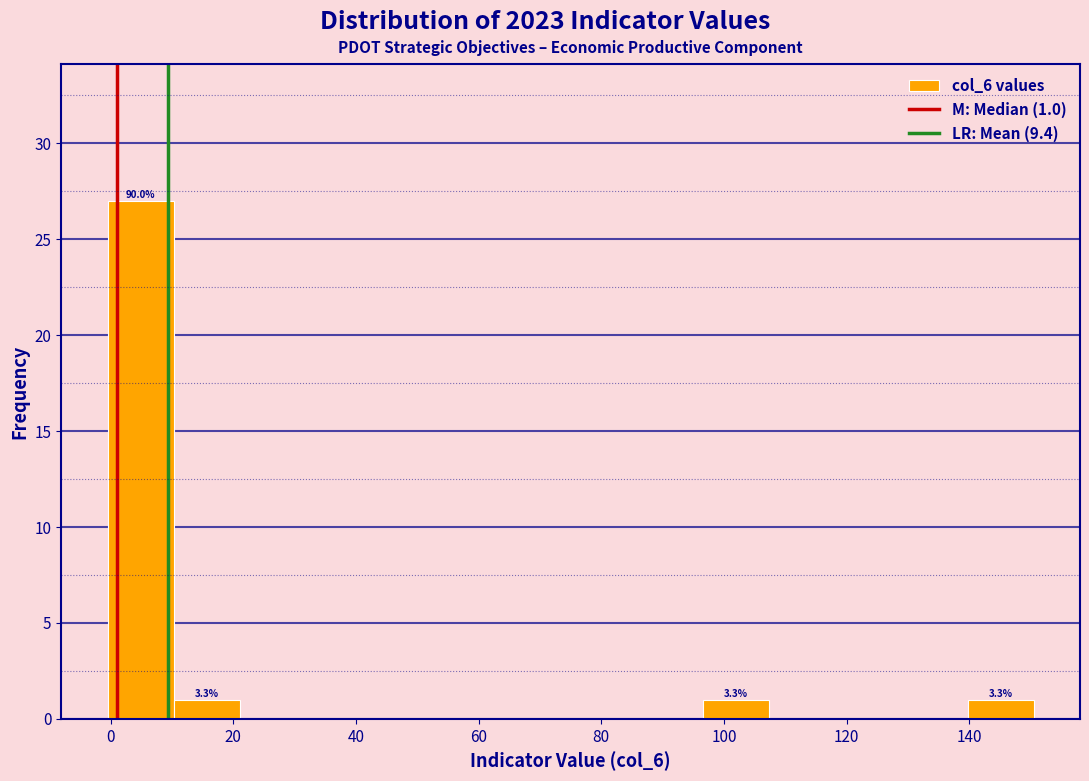

Which range on the x-axis has the tallest bar?

0 to 10